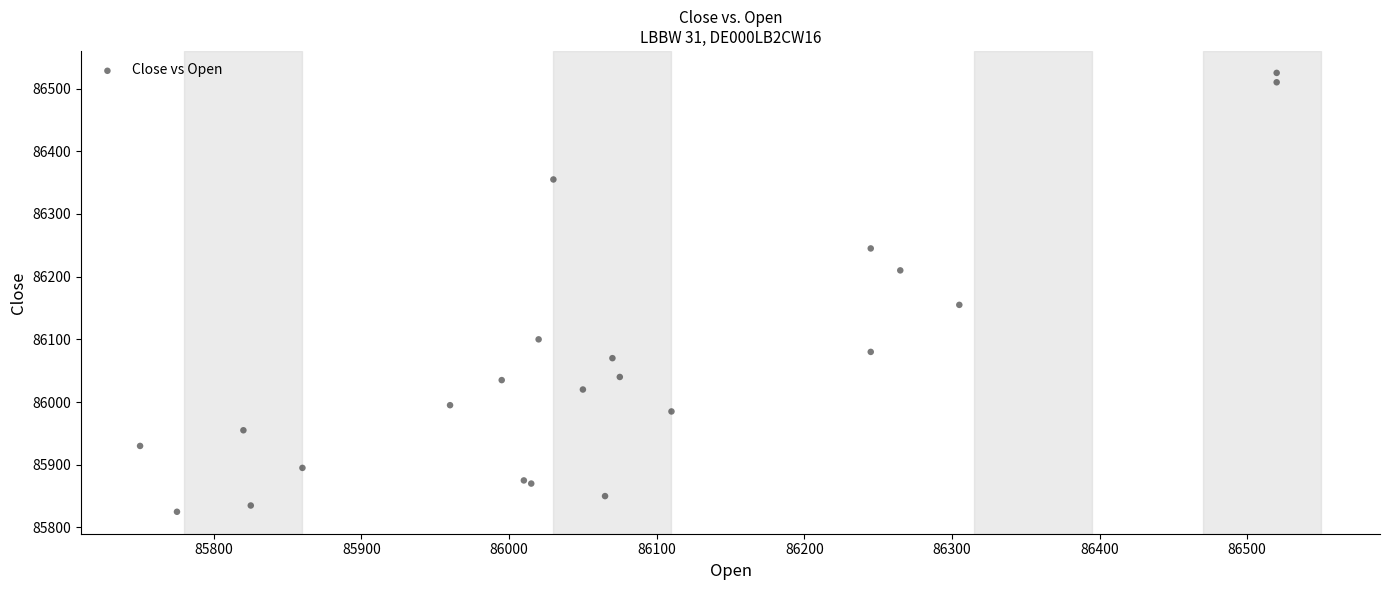

What Y value in the scatter plot is closest to 86175?

86155